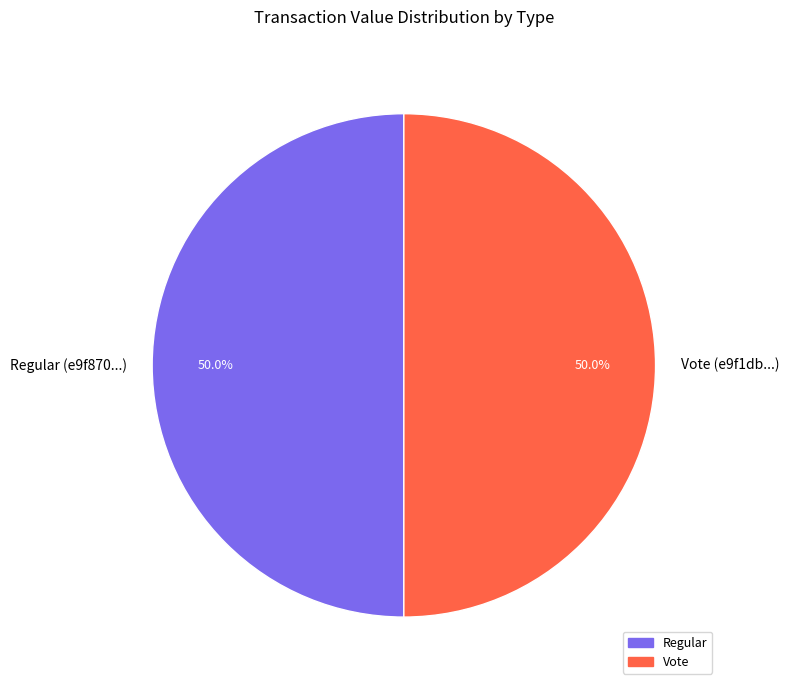

To the nearest percent, what is the difference between the largest and smallest slice percentages?

0%